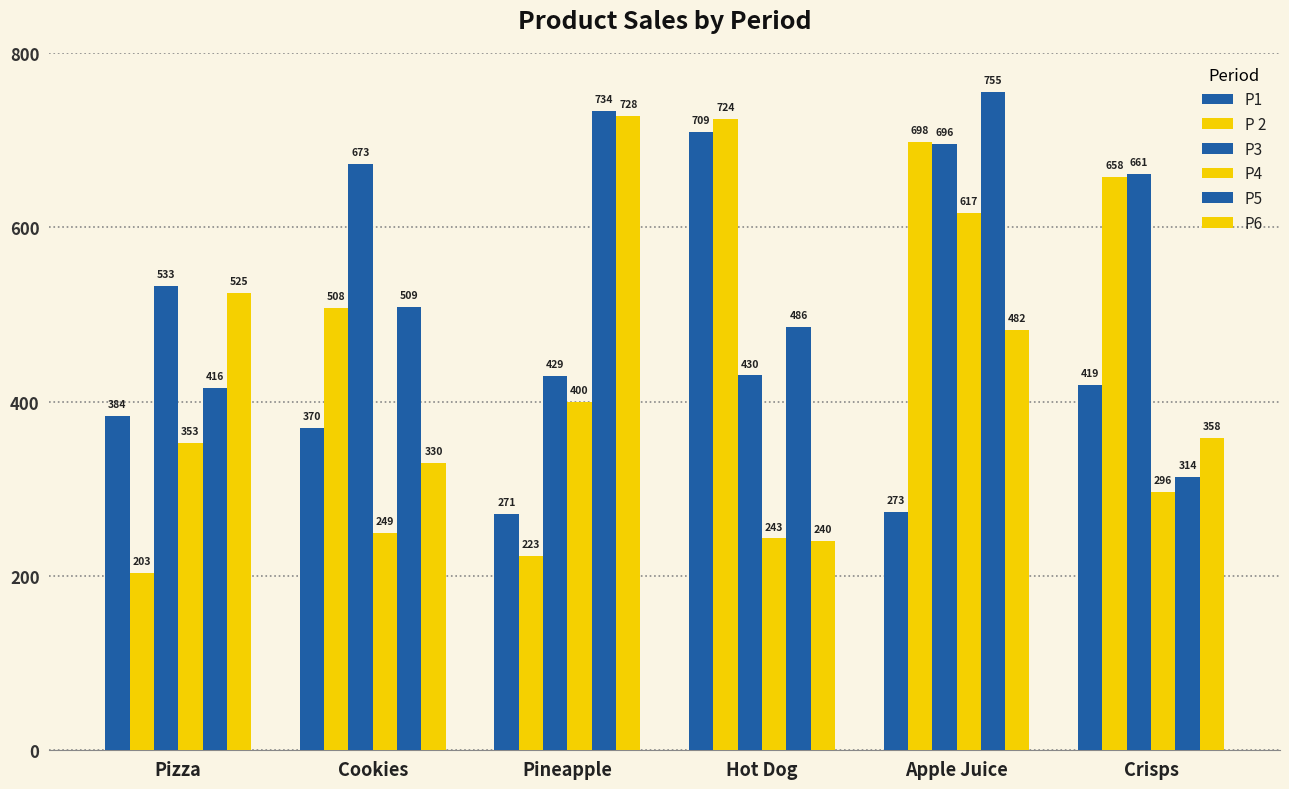

How many values in the P 2 series are below 658?

3